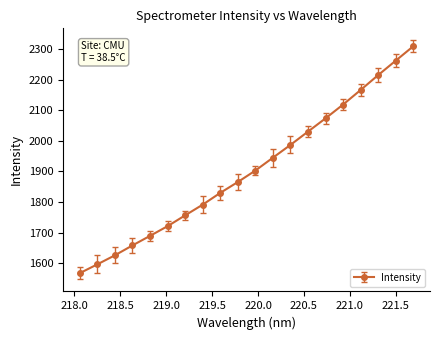

What is the value of the 15th point from the left?

2073.3